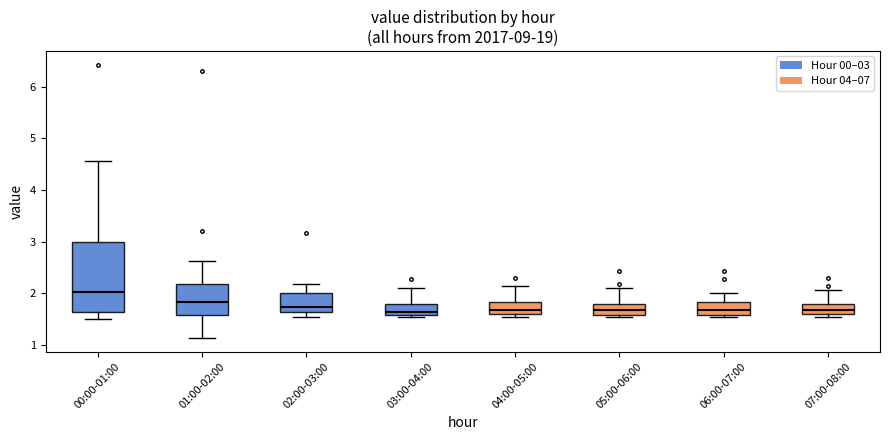

Reading left to right, read every box against the y-axis: the position of its median line, the range the box covers, and the ends of its whiskers. The values are not printed on the chart, so give them approximately, as read against the axis.

00:00-01:00: median 2.0, box 1.6 to 3.0, whiskers 1.5 to 4.6
01:00-02:00: median 1.8, box 1.6 to 2.2, whiskers 1.1 to 2.6
02:00-03:00: median 1.7, box 1.6 to 2.0, whiskers 1.5 to 2.2
03:00-04:00: median 1.6 (just above the box's lower edge), box 1.6 to 1.8, whiskers 1.5 to 2.1
04:00-05:00: median 1.7, box 1.6 to 1.8, whiskers 1.5 to 2.1
05:00-06:00: median 1.7, box 1.6 to 1.8, whiskers 1.5 to 2.1
06:00-07:00: median 1.7, box 1.6 to 1.8, whiskers 1.5 to 2.0
07:00-08:00: median 1.7, box 1.6 to 1.8, whiskers 1.5 to 2.1